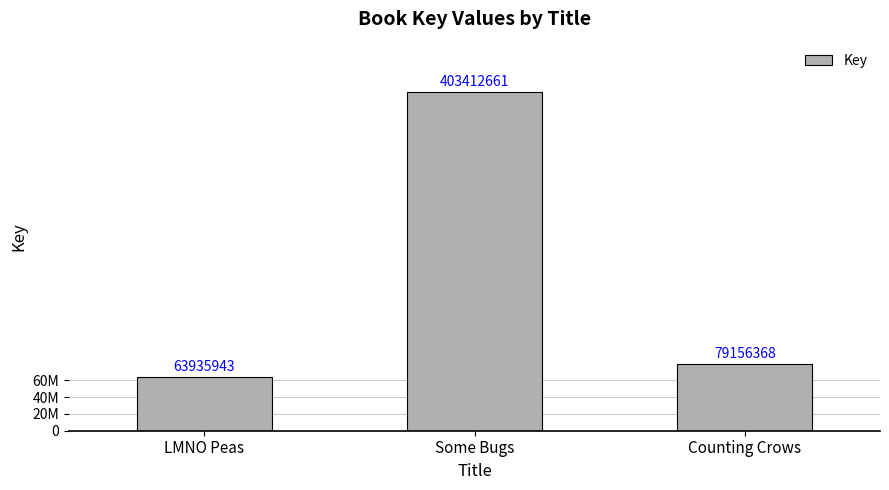

List the labels in order of value, largest first.

Some Bugs, Counting Crows, LMNO Peas